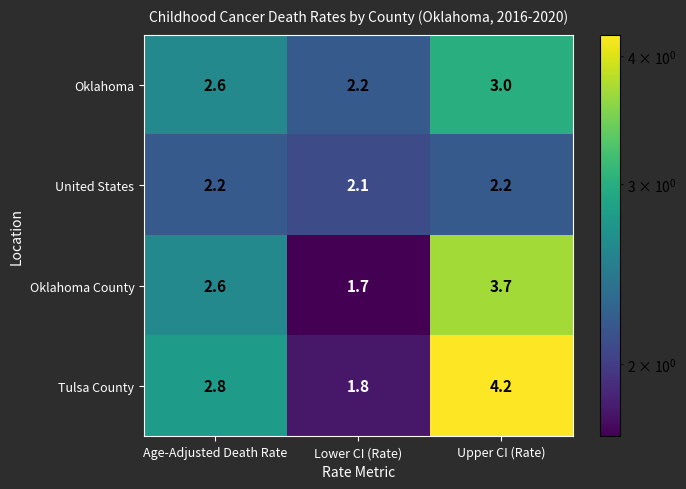

What is the minimum value shown in the chart?

1.7